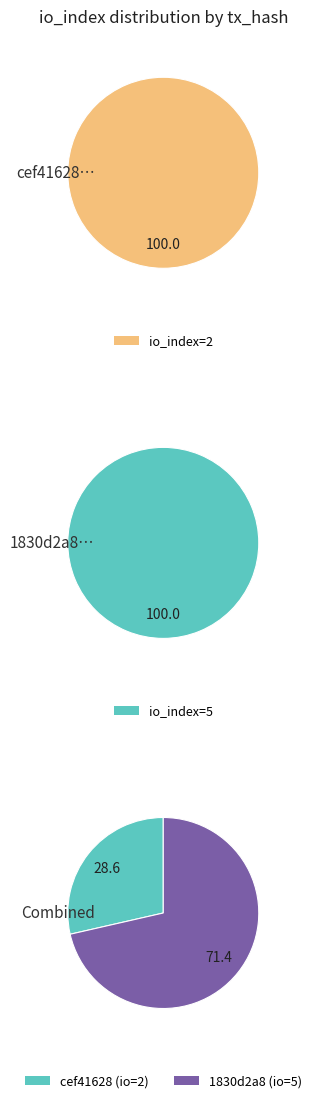

To the nearest percent, what portion does io_index=5 represent?

71%